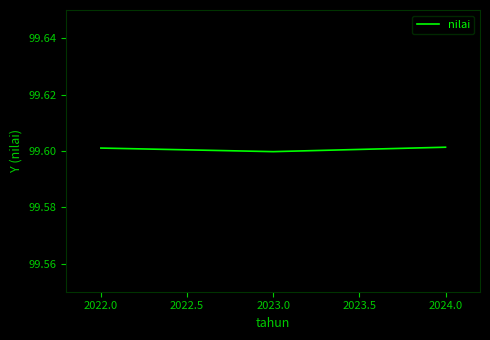

The chart shows a value of 147.3 at 2022.0. True or false?

False